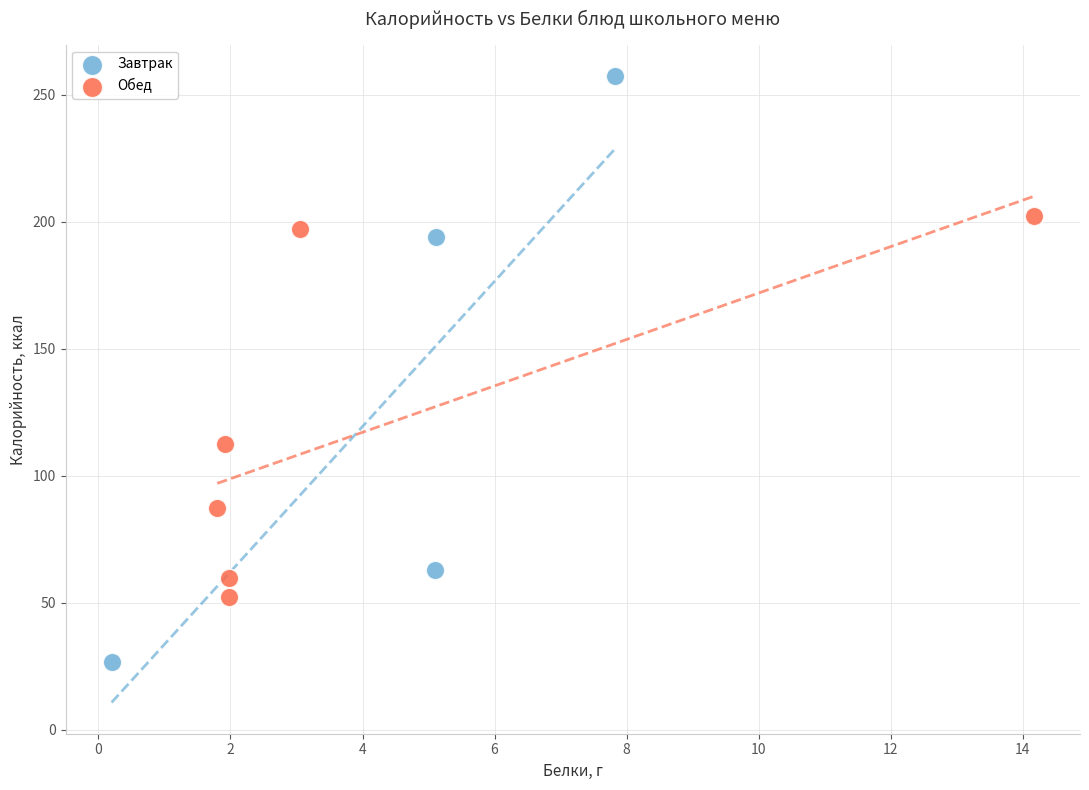

Which series has the widest spread of Y values?

Завтрак